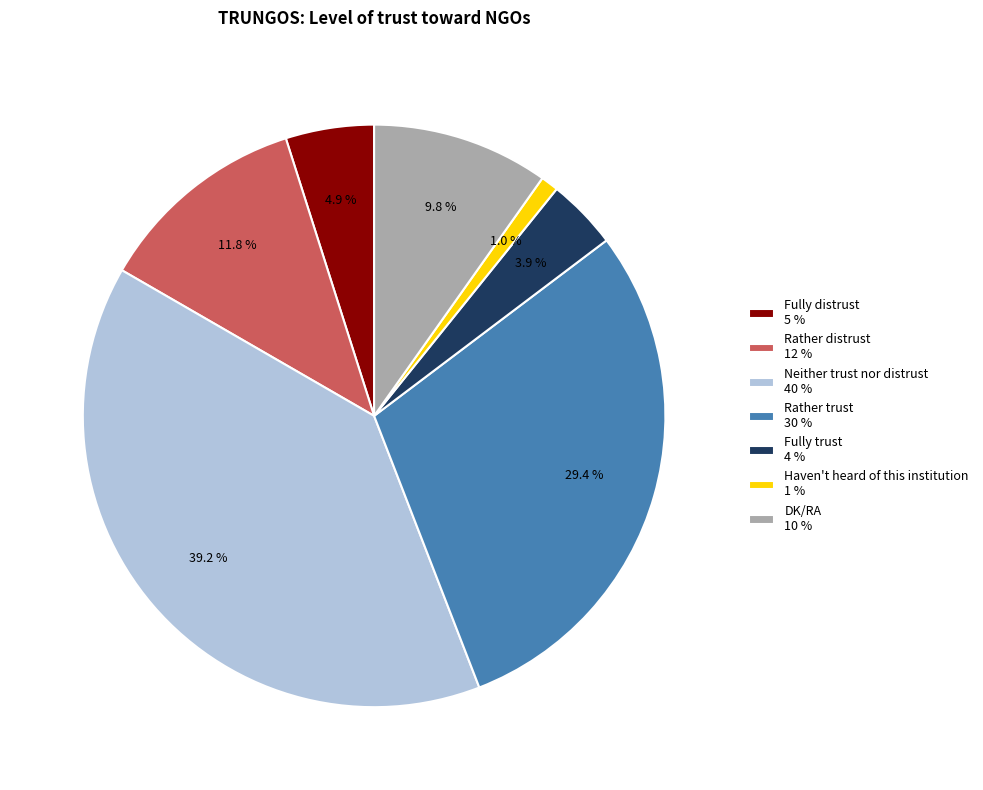

What is the ratio of the value at Rather distrust 12 % to the value at Fully distrust 5 %?

2.4